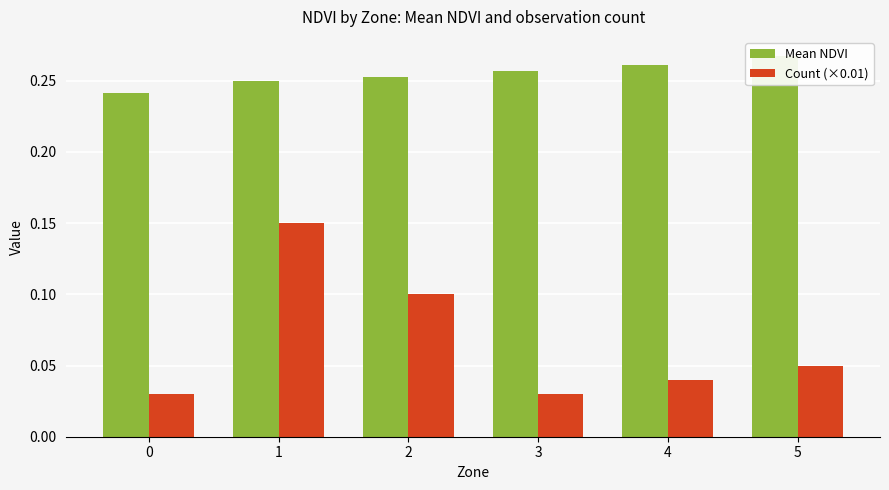

How many bars are there in each group?

2